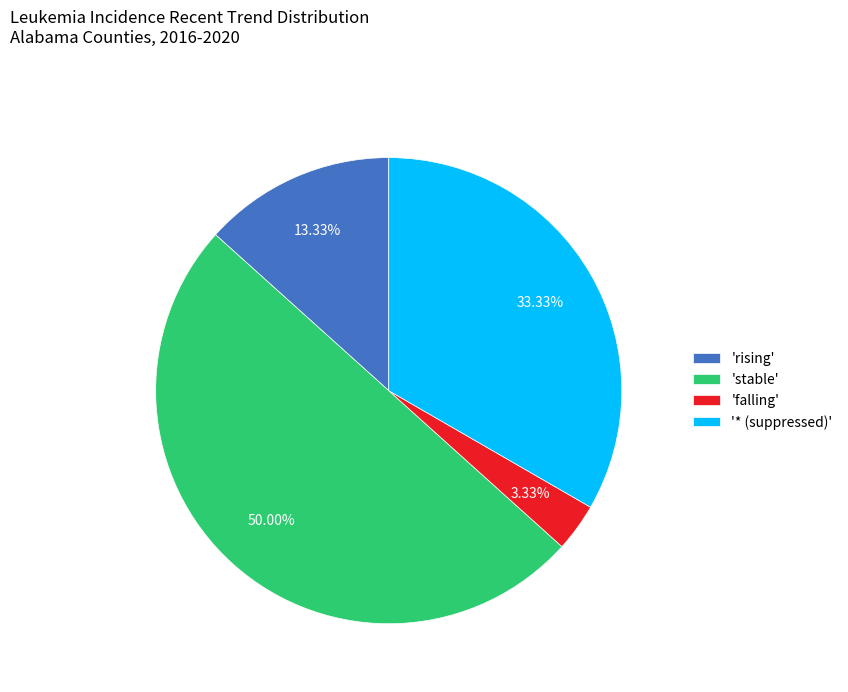

Rank the categories by value from highest to lowest.

'stable', '* (suppressed)', 'rising', 'falling'